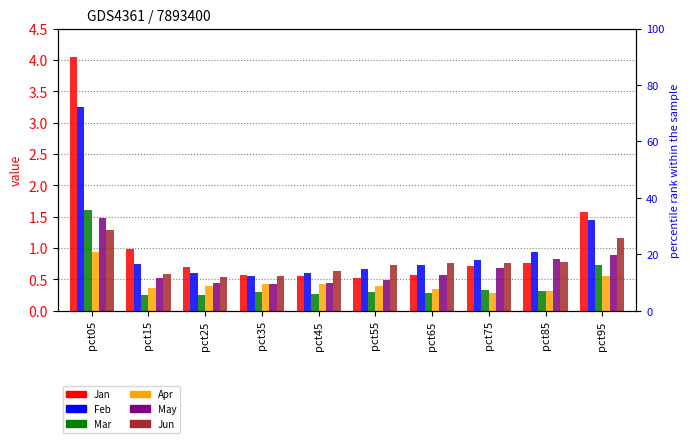

What is the spread (max minus min) of values at pct35?

0.3